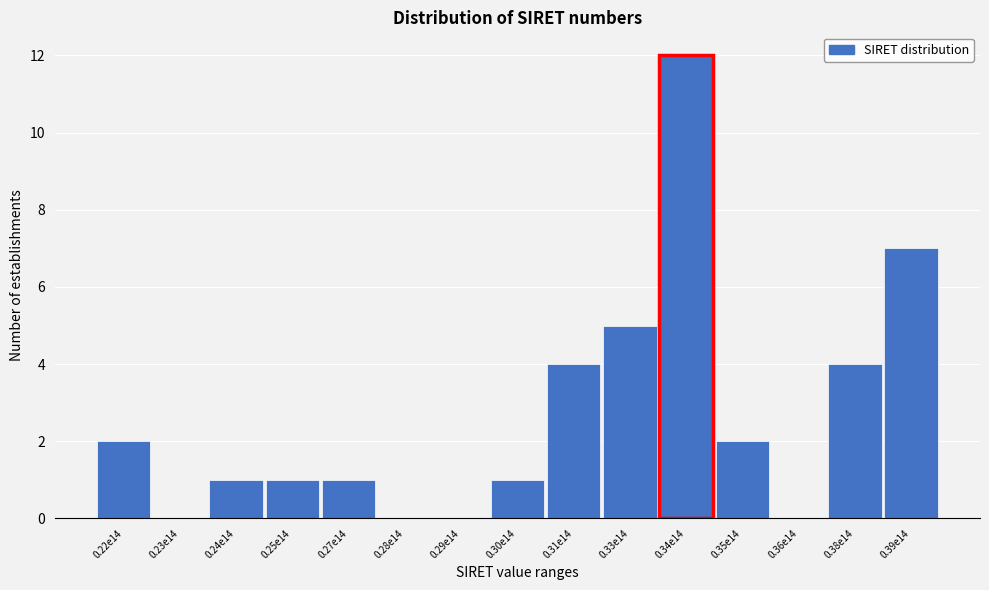

Reading right to left, extract all data points from this chart.

0.39e14=7	0.38e14=4	0.36e14=0	0.35e14=2	0.34e14=12	0.33e14=5	0.31e14=4	0.30e14=1	0.29e14=0	0.28e14=0	0.27e14=1	0.25e14=1	0.24e14=1	0.23e14=0	0.22e14=2